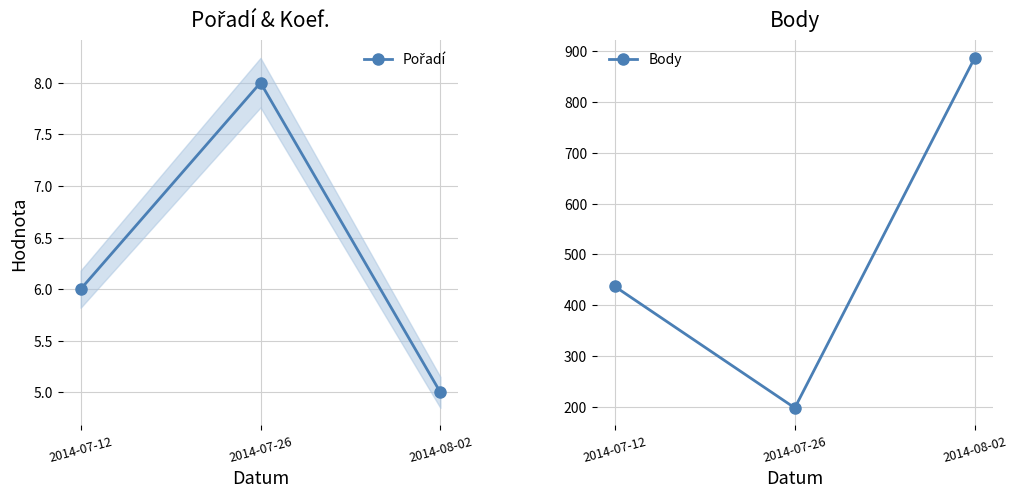

What is the label of the 2nd point from the left?

2014-07-26